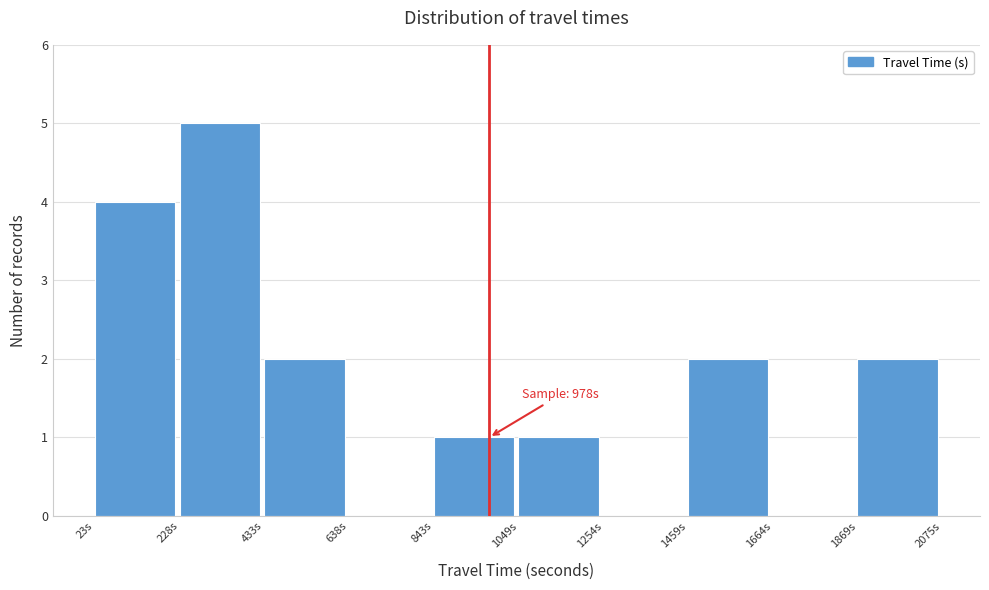

Over which range of the x-axis is the bar tallest?

250 to 450